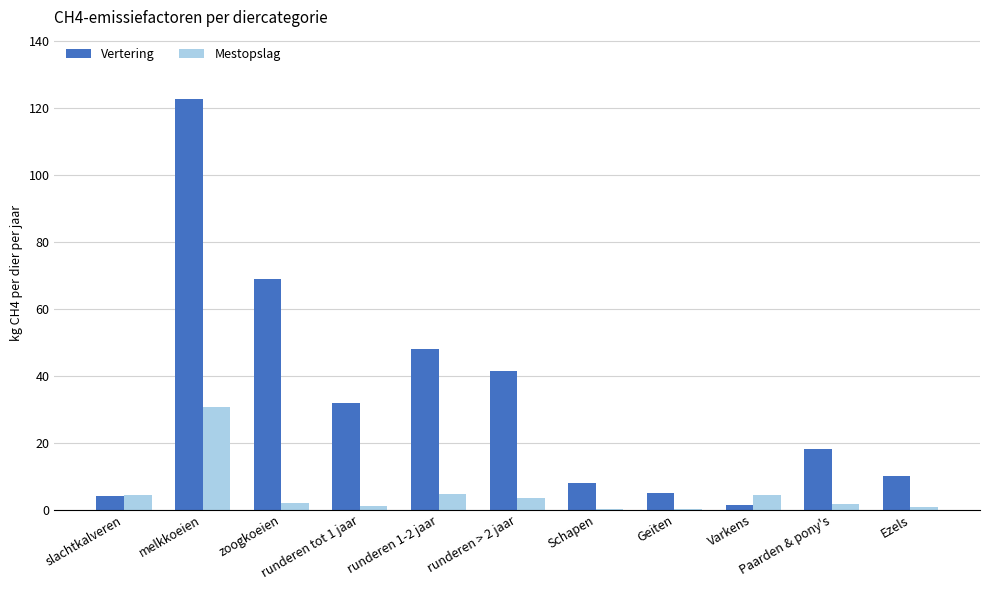

Count the number of categories in the chart.

11